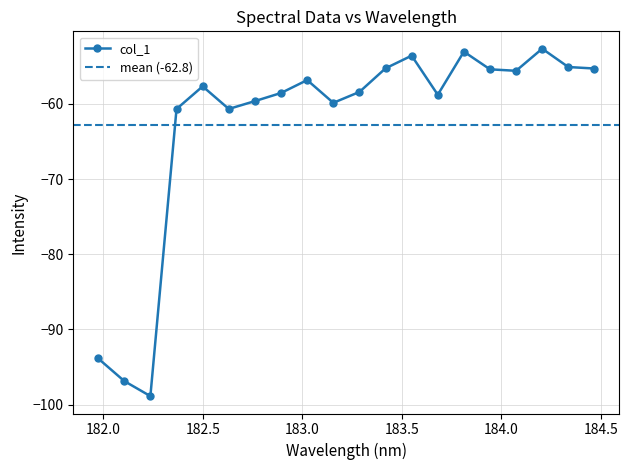

Rank the categories by value from highest to lowest.

184.2046578328, 183.811206745, 183.5488263418, 184.3357763242, 183.4176122368, 184.46687888, 183.9423730432, 184.0735234058, 183.0238743082, 182.498667305, 183.2863821962, 182.8925964608, 183.6800245112, 182.7613026778, 183.15513622, 182.6299929592, 182.3673257152, 181.9732053322, 182.1045947288, 182.2359681898